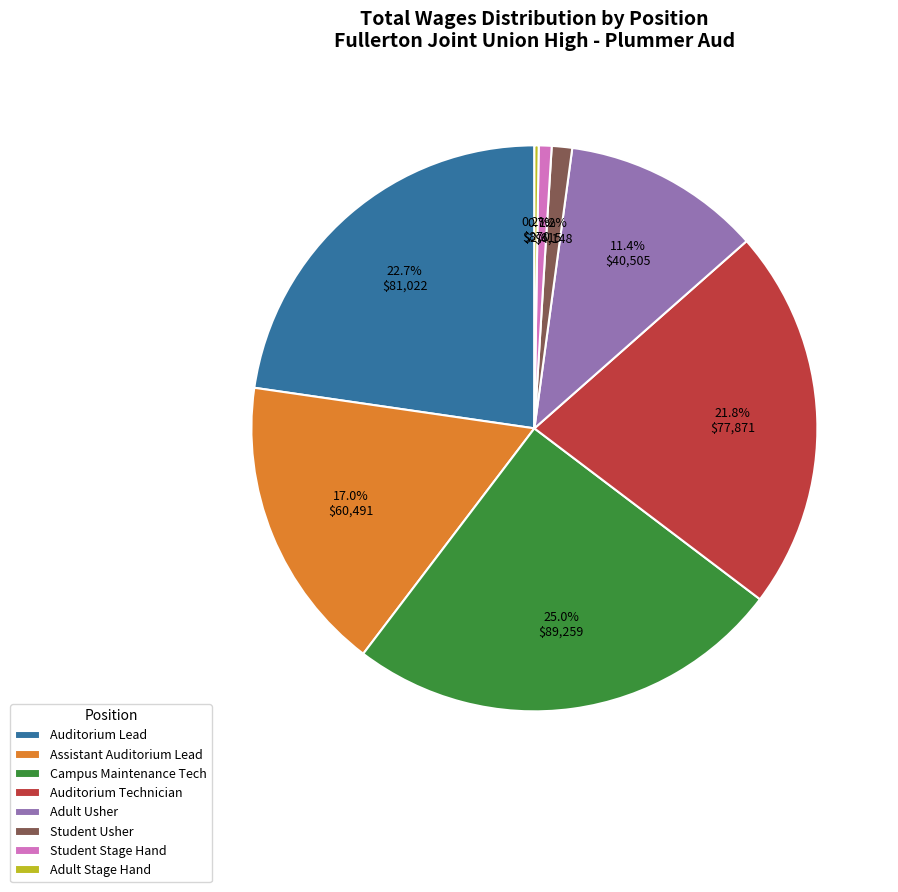

Combined, do Auditorium Technician and Student Stage Hand account for over 50%?

No